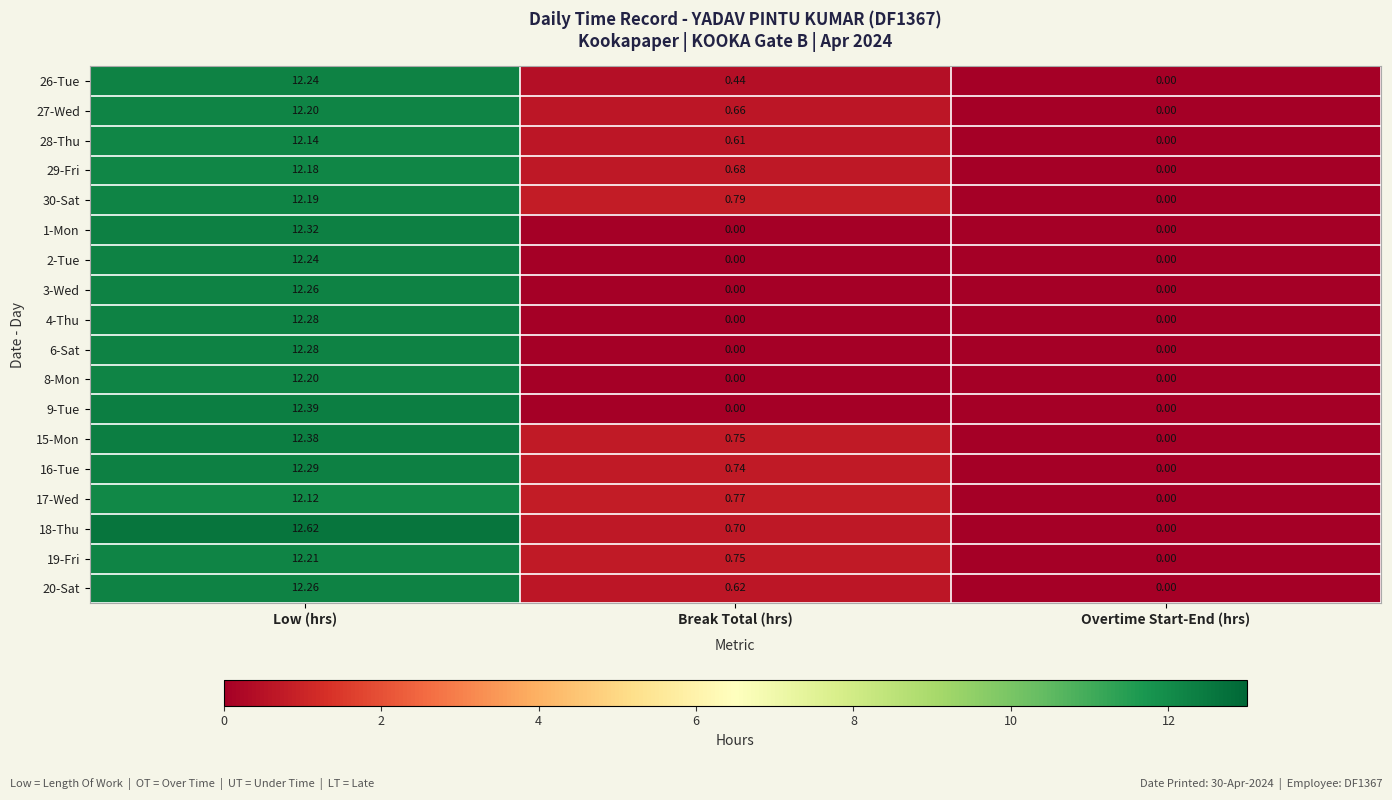

At which label does 20-Sat reach its peak?

Low (hrs)